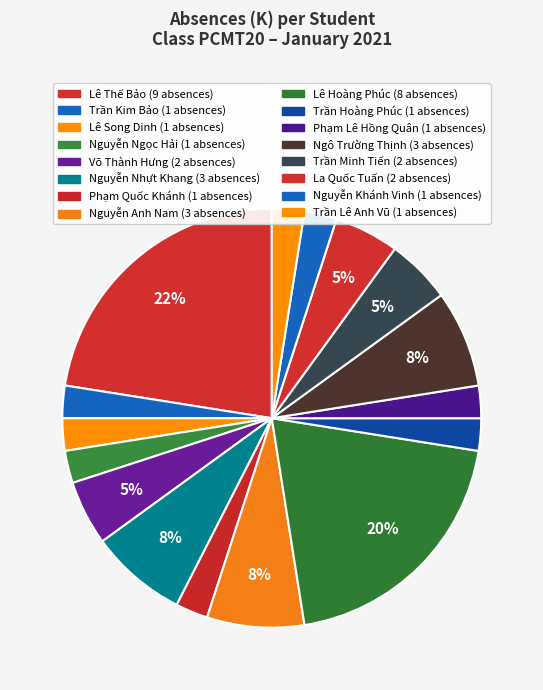

How many slices are in this pie chart?

16